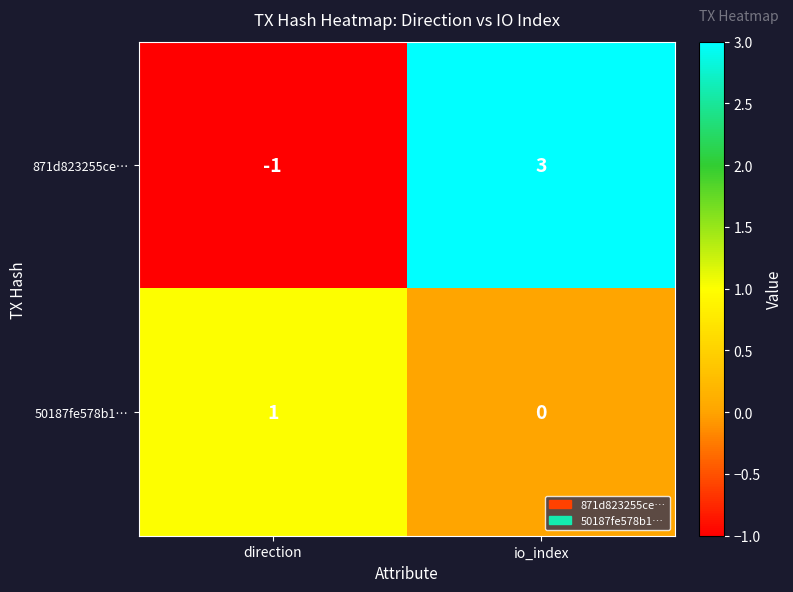

Reading right to left, list all the values displayed in this chart.

871d823255ce…: 3	-1
50187fe578b1…: 0	1